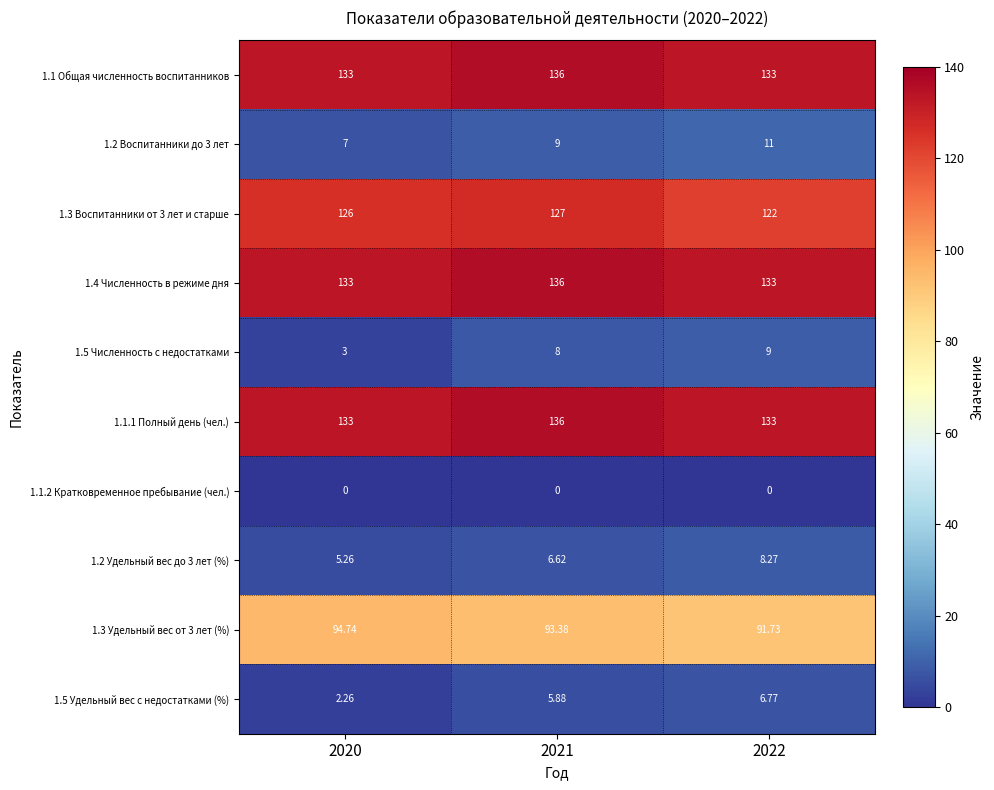

At which category is the sum across all series the highest?

2021